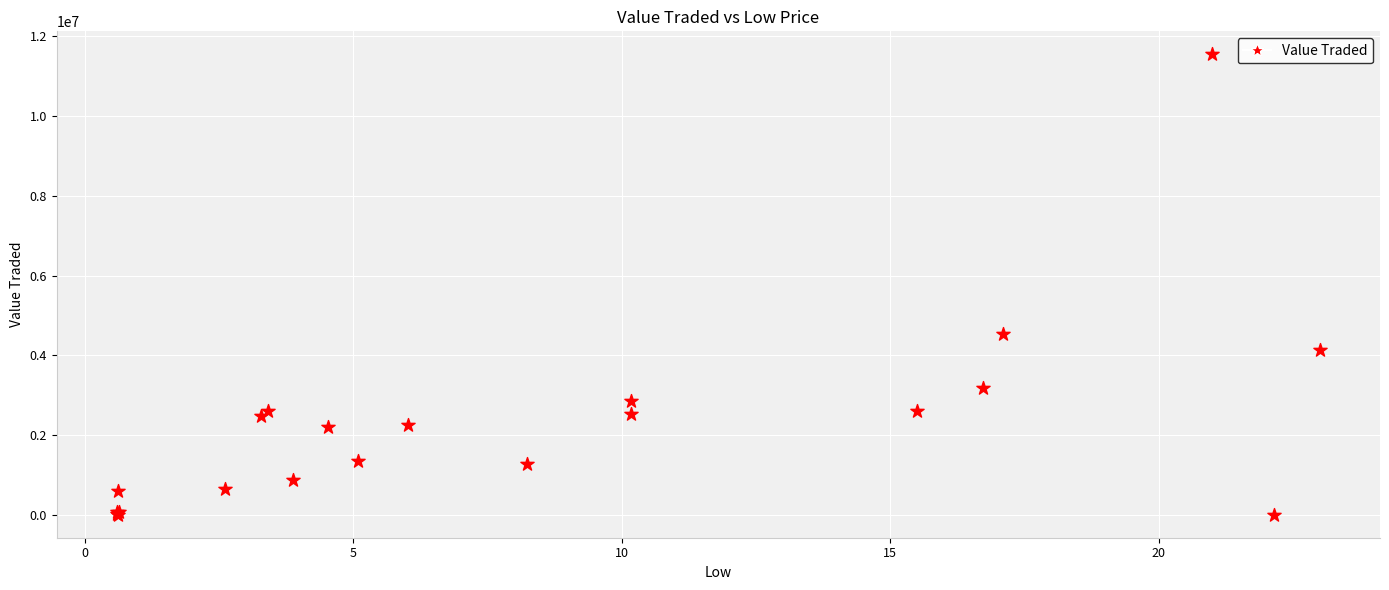

What Y value in the scatter plot is closest to 5774858?

4523116